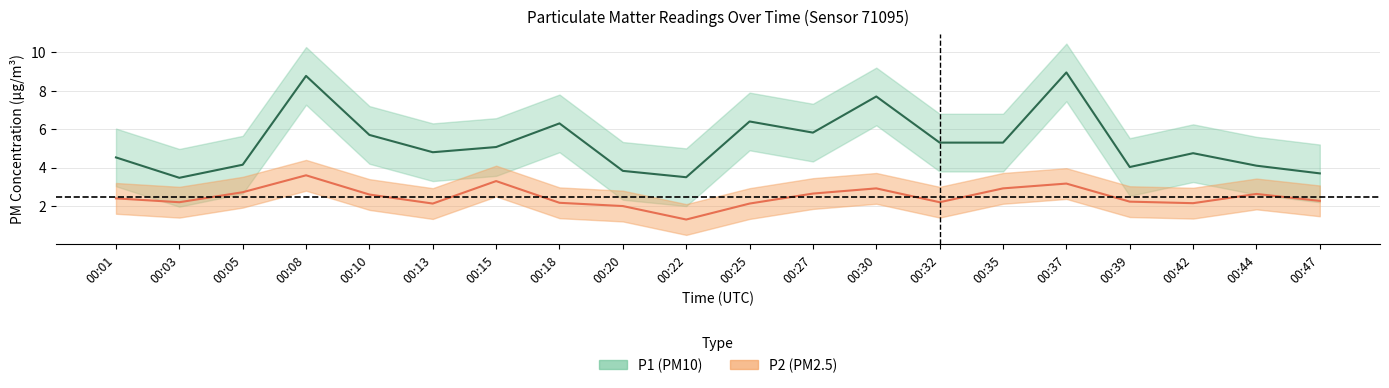

True or false: P1 has more than 2 interior local peaks.

True